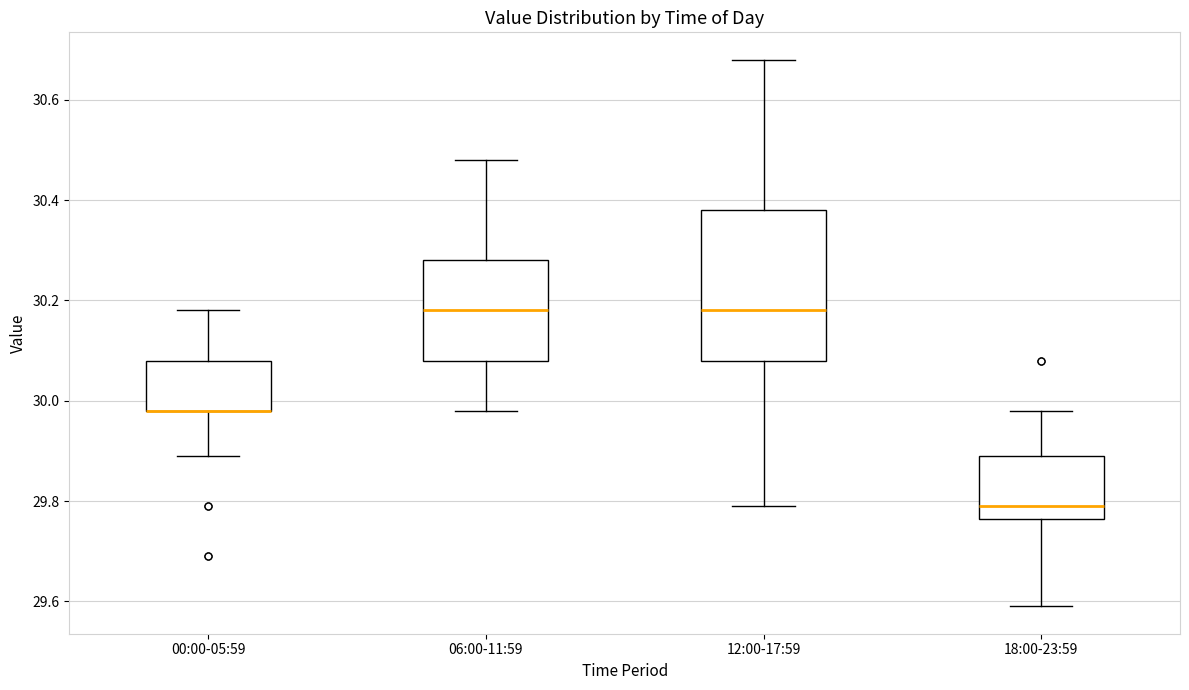

Comparing the boxes themselves (not the whiskers), which one is the tallest?

12:00-17:59